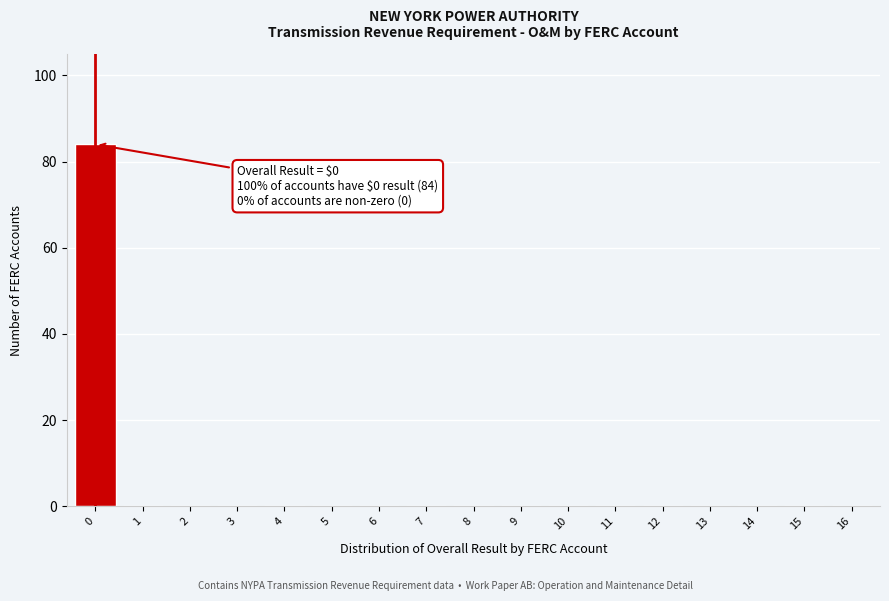

Reading left to right, what are all the values shown in this chart?

0=84	1=0	2=0	3=0	4=0	5=0	6=0	7=0	8=0	9=0	10=0	11=0	12=0	13=0	14=0	15=0	16=0